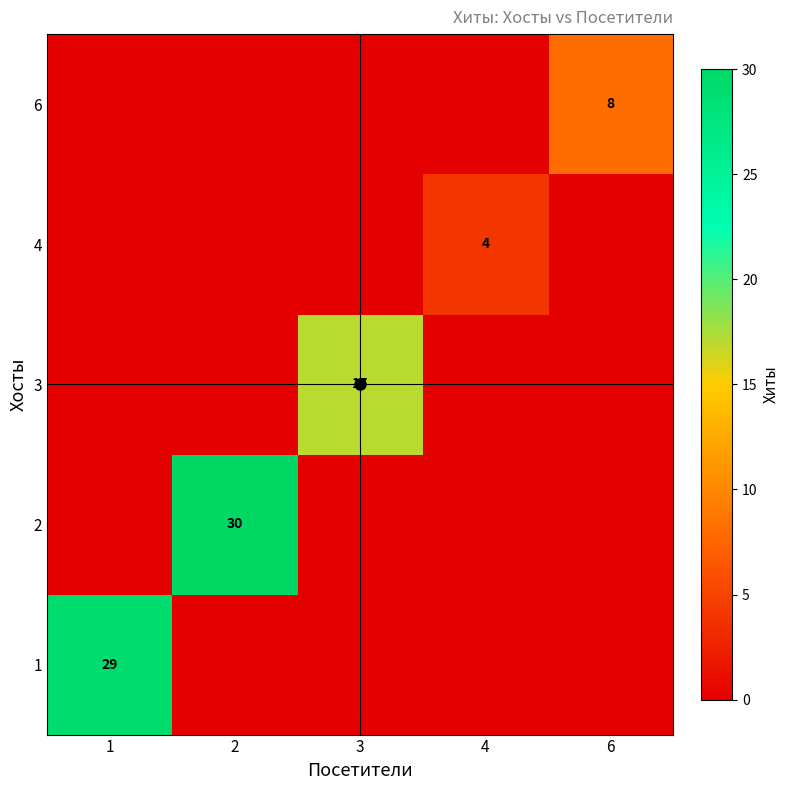

The value of 6 at 6 is 8. True or false?

True